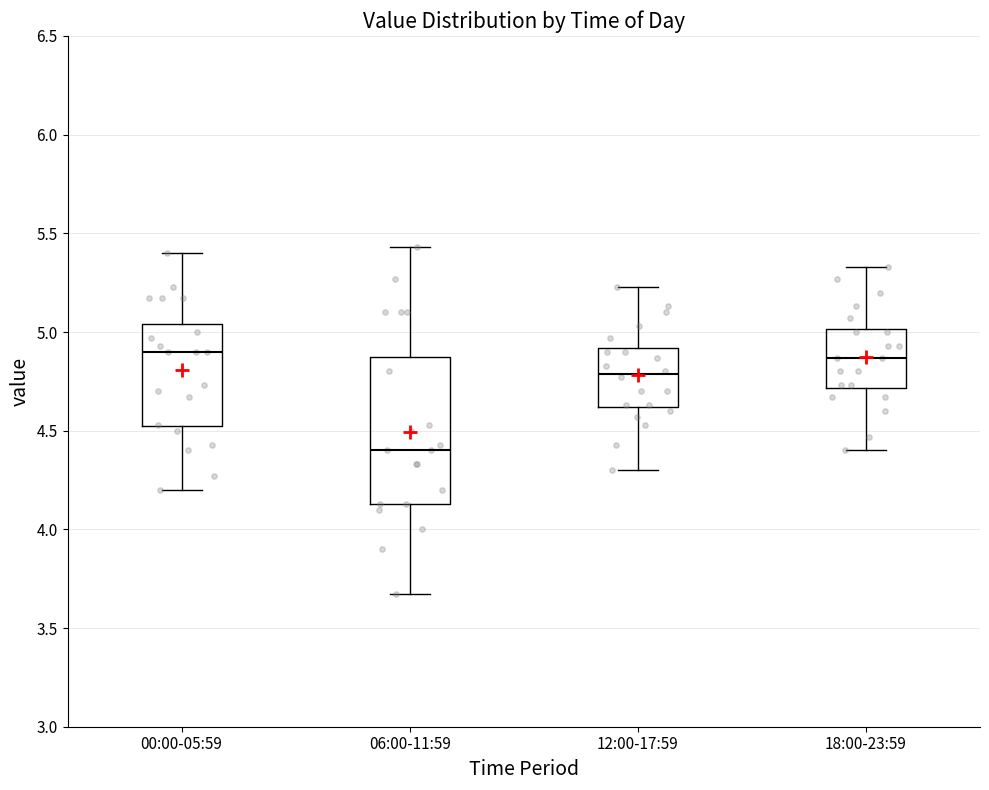

Where does the upper whisker of the box for 06:00-11:59 end on the y-axis? The values are not printed on the chart, so give them approximately, as read against the axis.

5.45